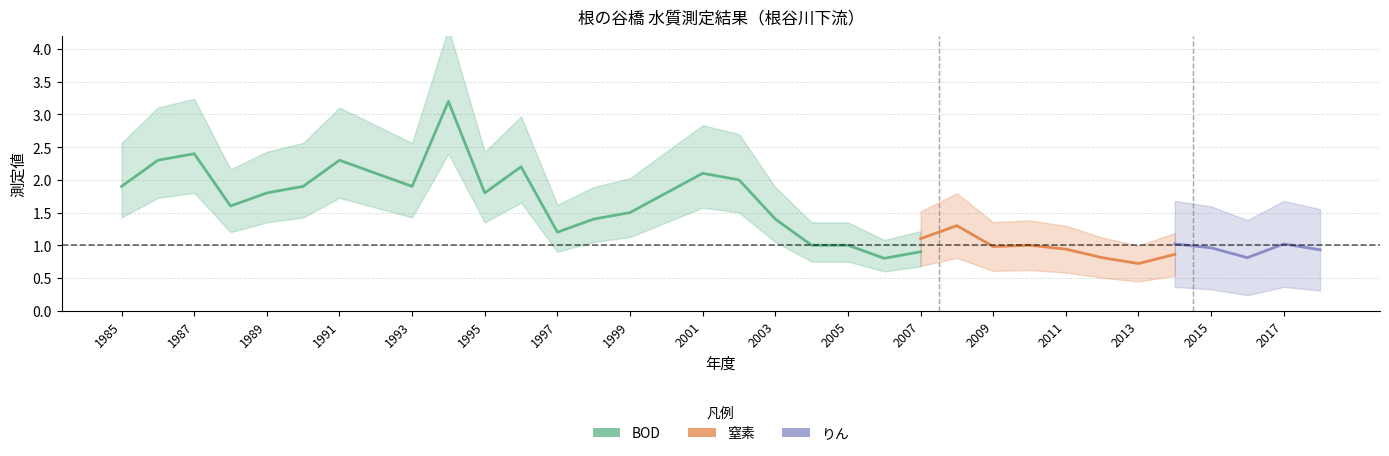

Rank the series by their maximum value, from highest to lowest.

BOD, 窒素, りん